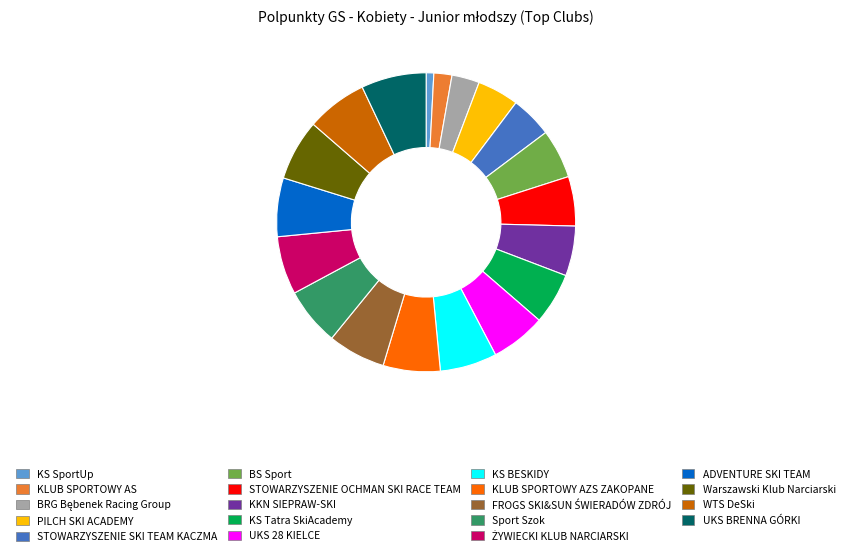

What is the ratio of the value at Sport Szok to the value at STOWARZYSZENIE SKI TEAM KACZMA?

1.4